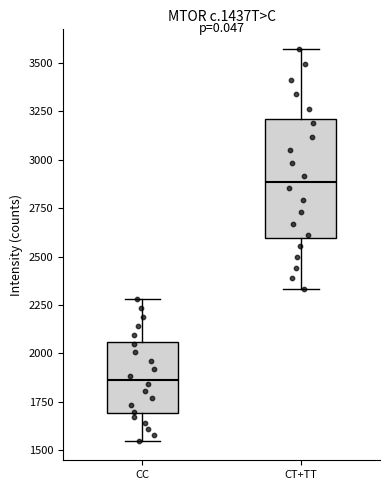

Reading left to right, read every box against the y-axis: the position of its median line, the range the box covers, and the ends of its whiskers. The values are not printed on the chart, so give them approximately, as read against the axis.

CC: median 1850, box 1700 to 2050, whiskers 1550 to 2300
CT+TT: median 2900, box 2600 to 3200, whiskers 2350 to 3550